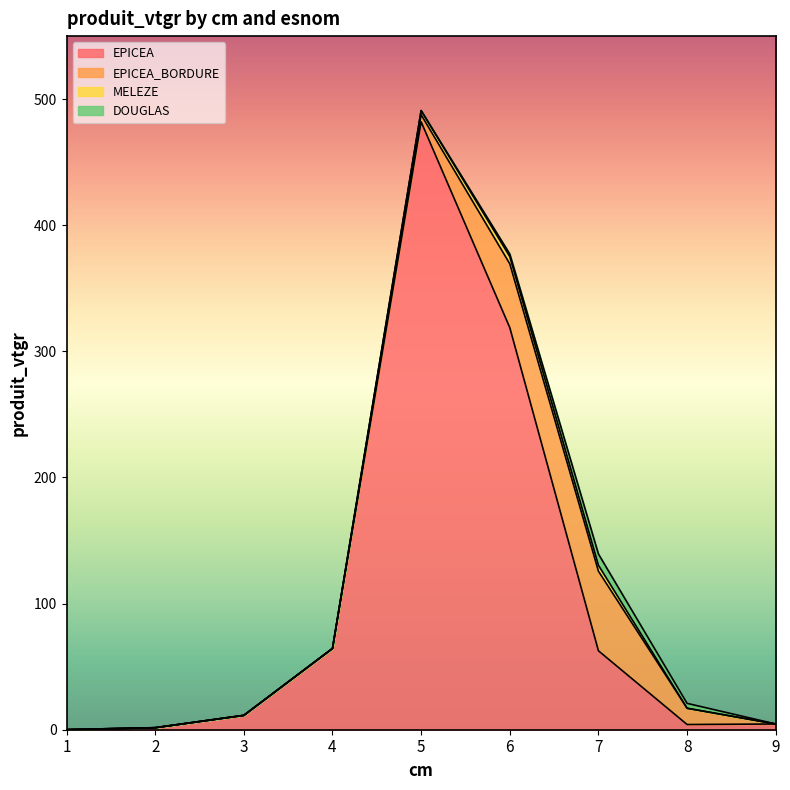

The value of DOUGLAS at 1 is 0.0. True or false?

True